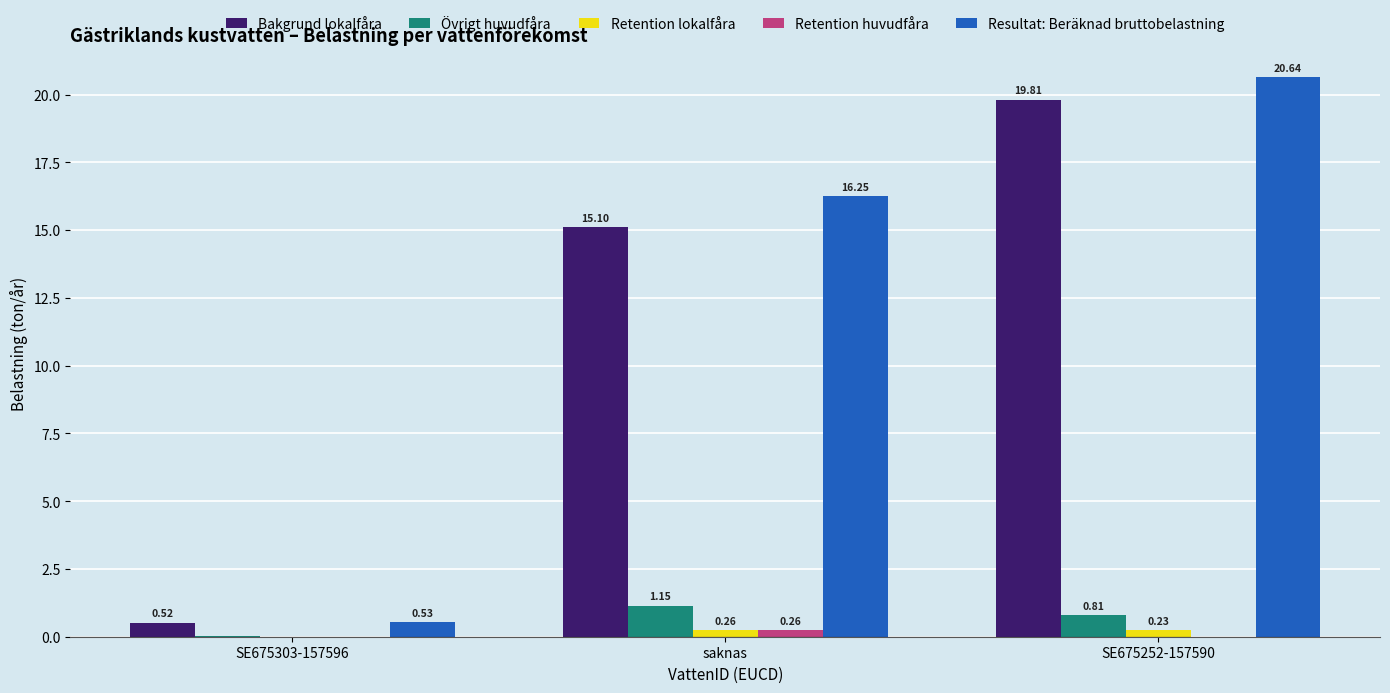

Where does the Bakgrund lokalfåra series first go above 15?

saknas